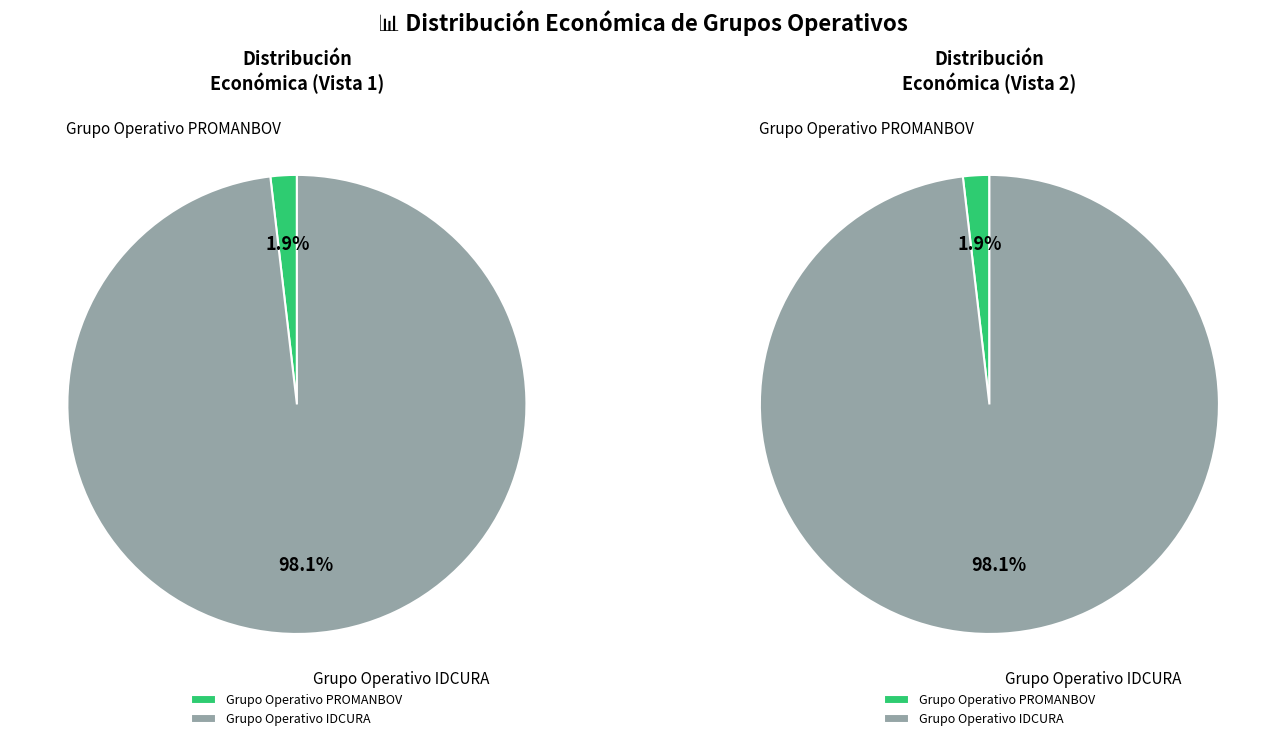

Is there a majority slice in this chart?

Yes